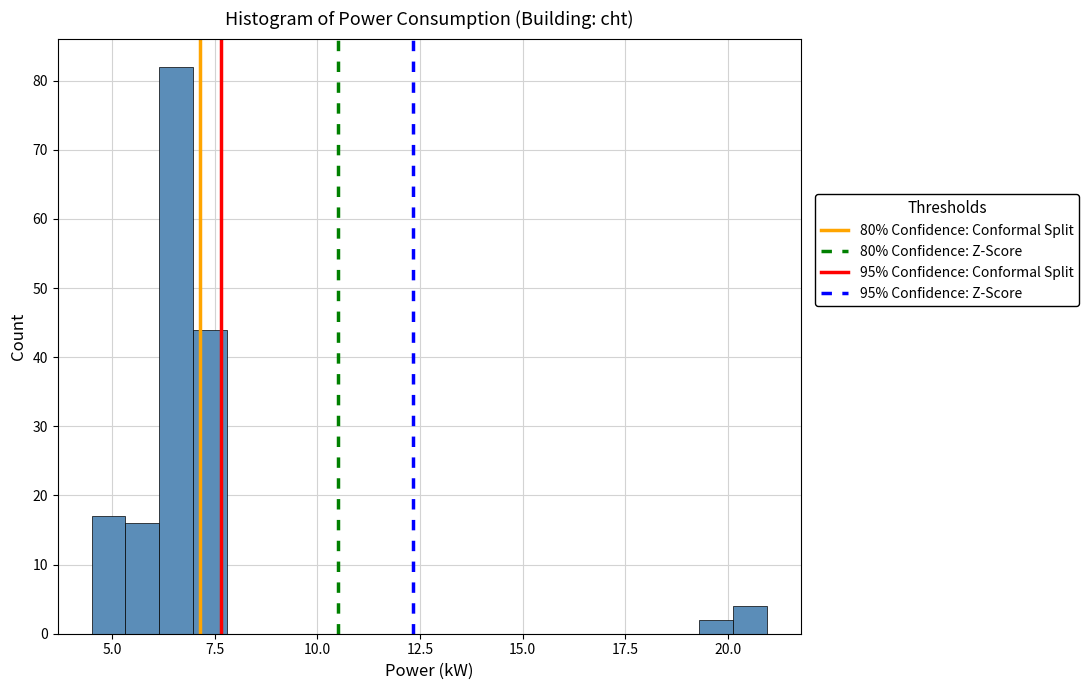

Read against the x-axis, roughly where is the centre of the tallest bar?

6.5